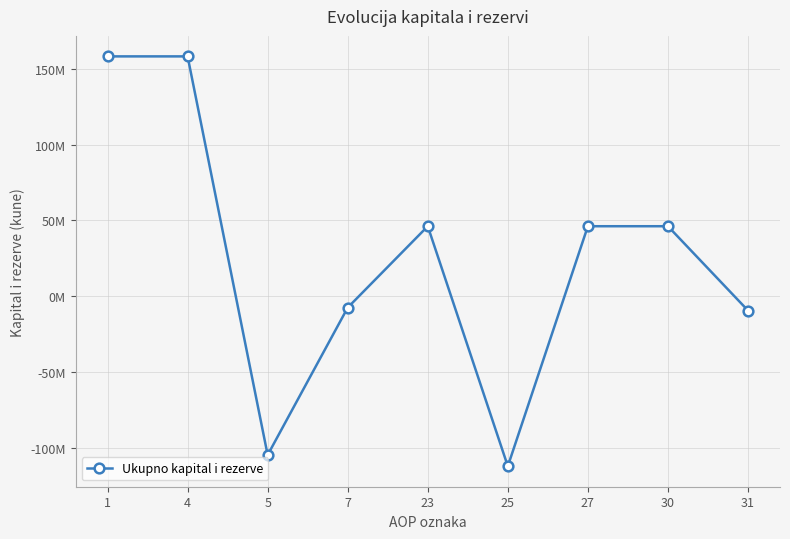

Is this an area chart (filled region under the line)?

No